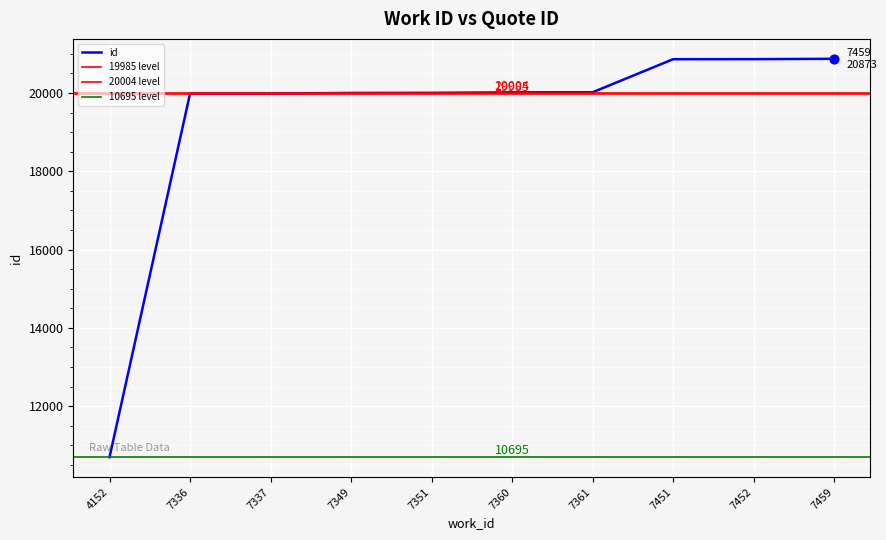

What is the change in value from 7361 to 7452?

+846